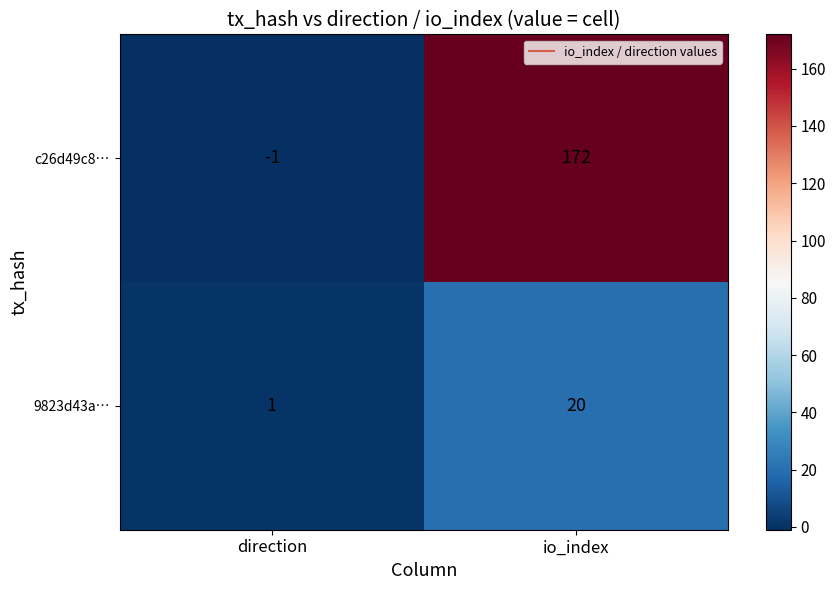

Reading left to right, list all the values displayed in this chart.

c26d49c8…: -1	172
9823d43a…: 1	20